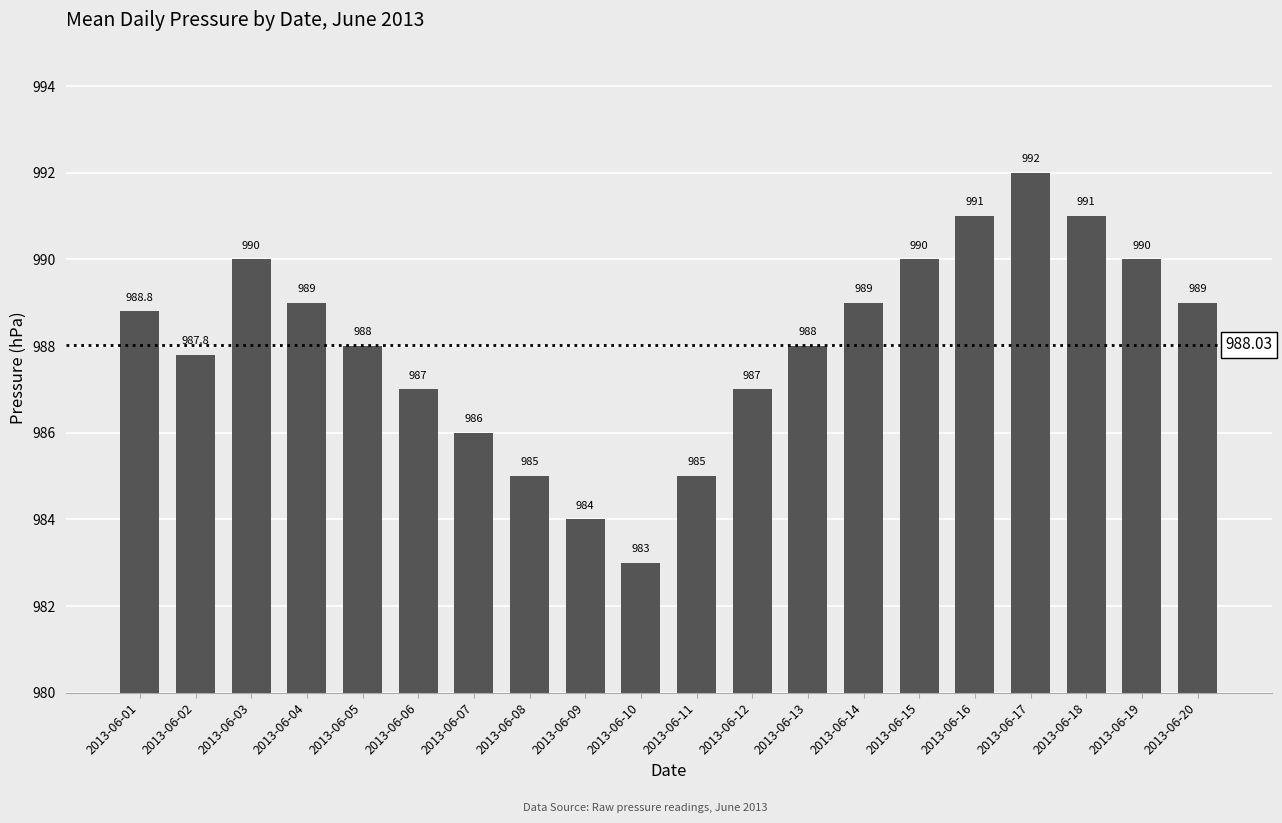

The value at 2013-06-18 is 508.7. True or false?

False